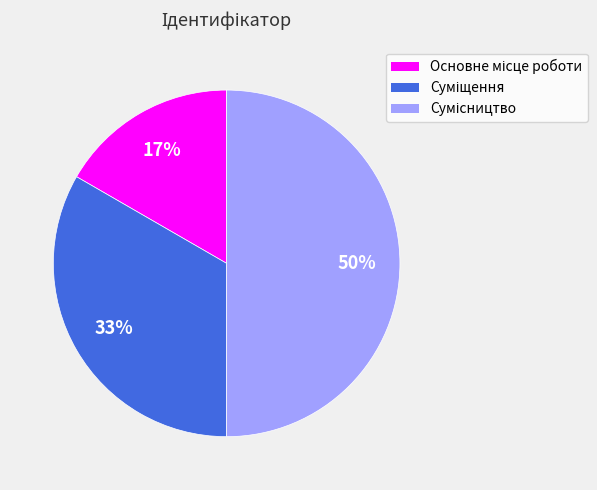

How many slices are in this pie chart?

3